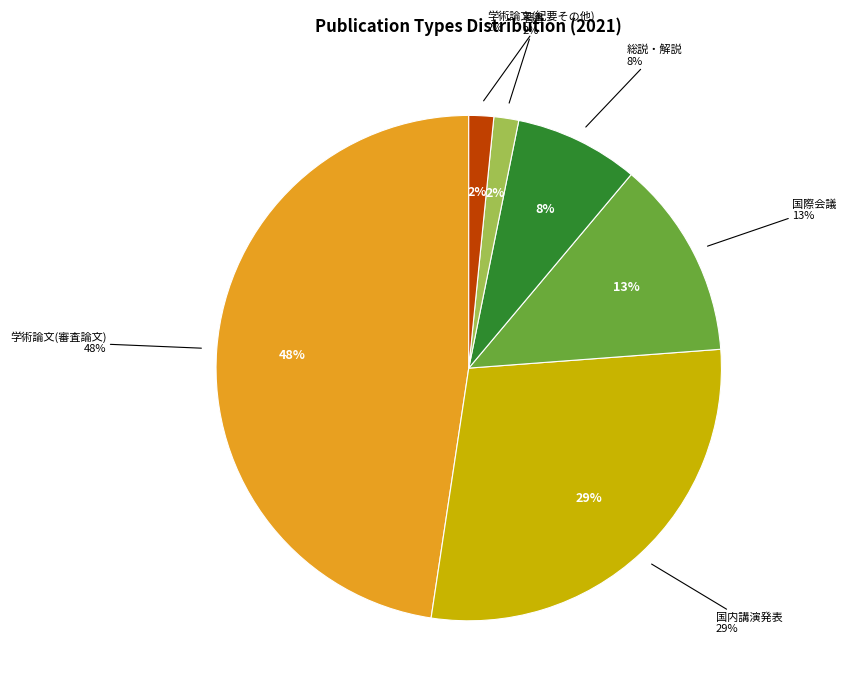

Combined, do その他 and 国際会議 account for over 50%?

No